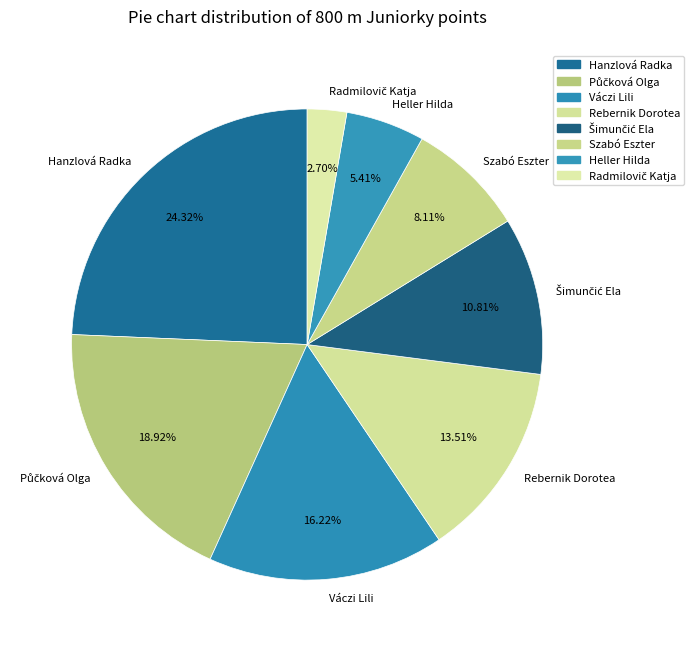

Is there any slice that represents more than half of the pie?

No